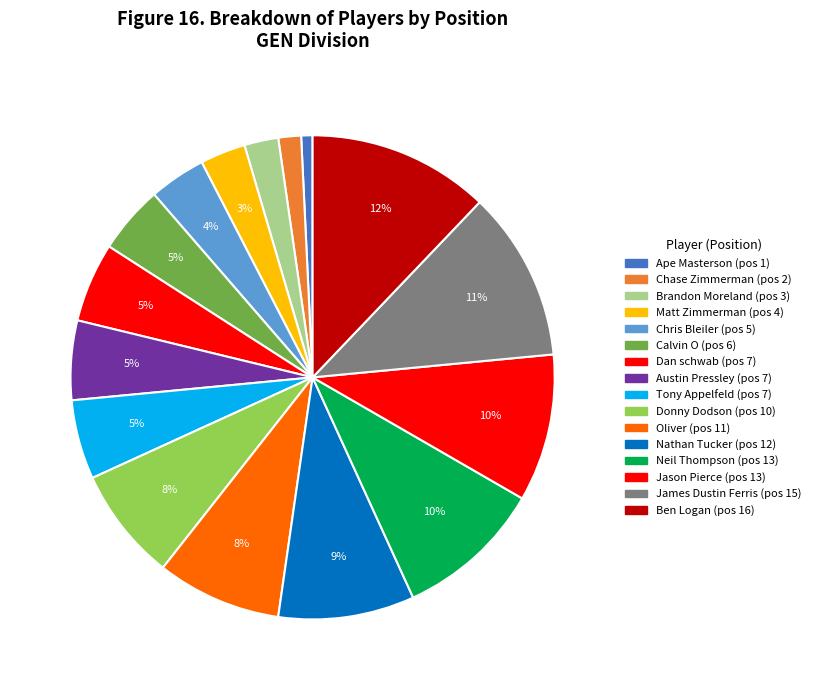

How many slices are in this pie chart?

16